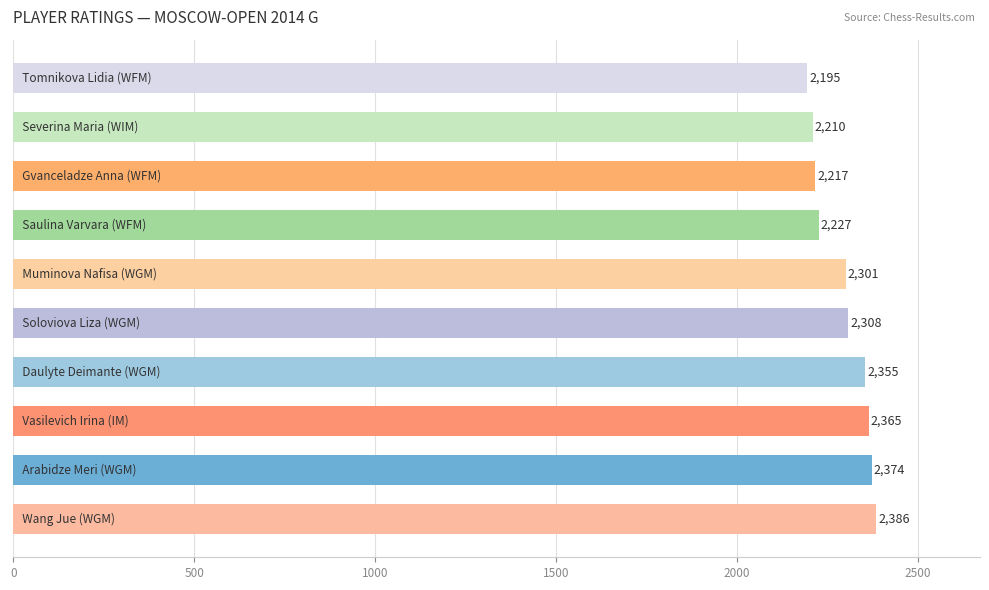

What is the difference between the maximum and second lowest values?

176